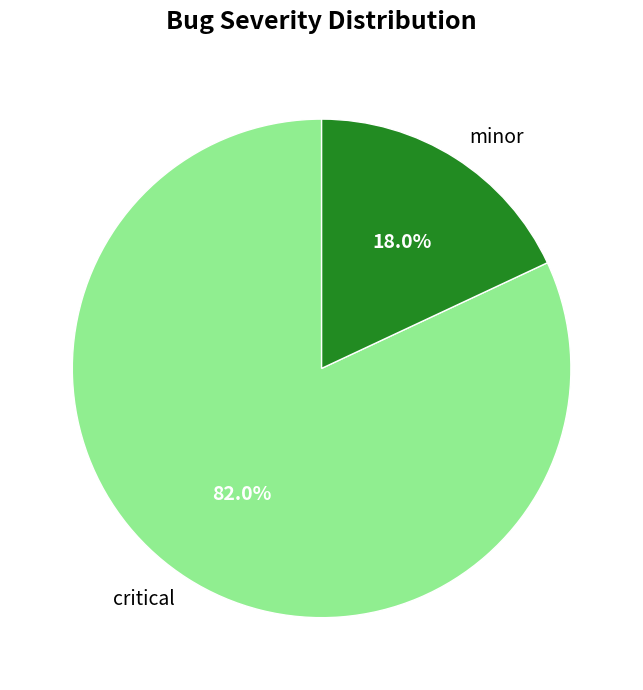

To the nearest percent, what is the combined percentage of minor and critical?

100%